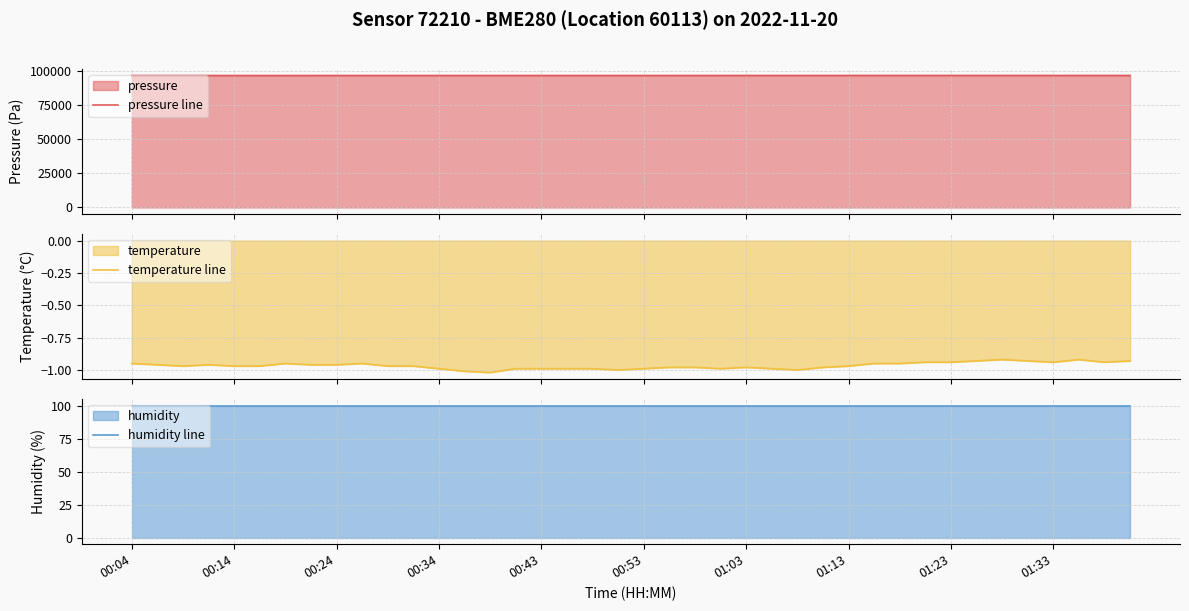

What is the minimum value shown in the chart?

-1.0